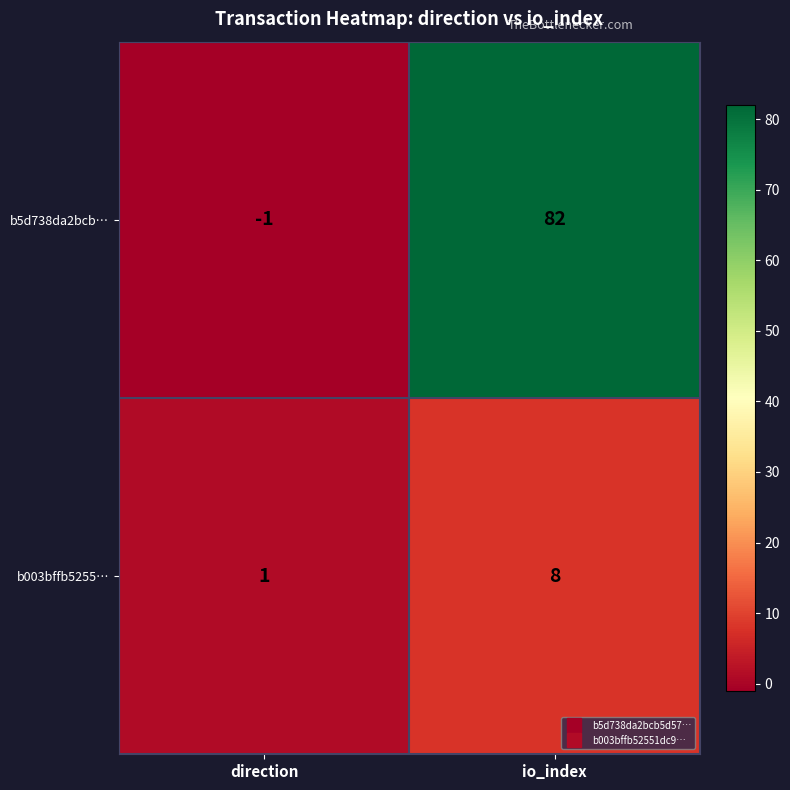

Reading left to right, transcribe all the data shown in this chart.

b5d738da2bcb…: -1	82
b003bffb5255…: 1	8